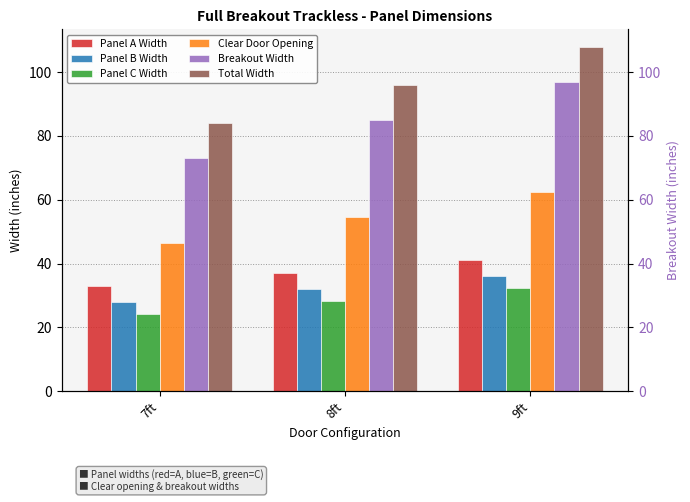

What value does the Panel C Width series have at 9ft?

32.2